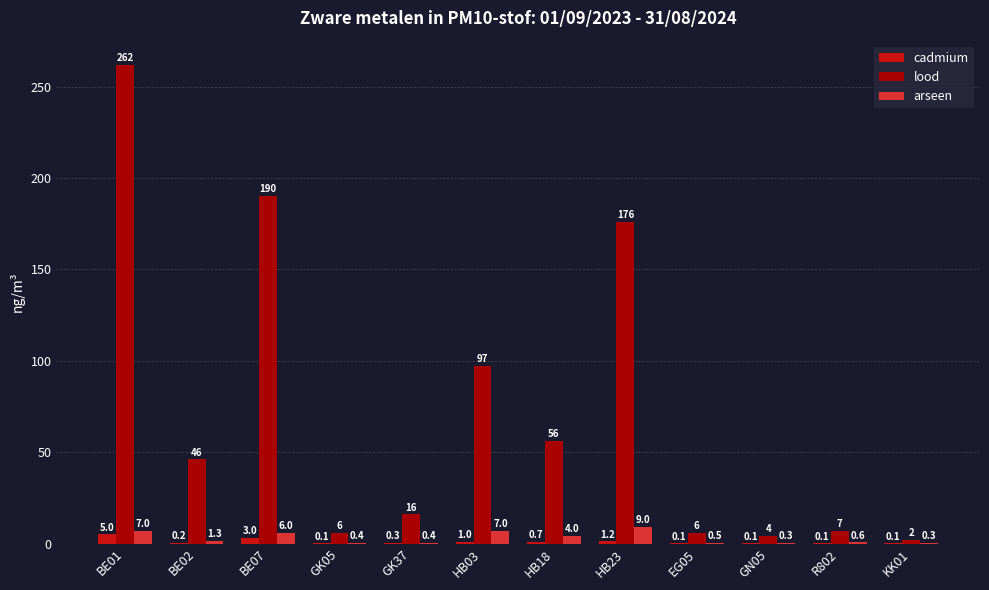

Which label corresponds to the largest value in the chart?

BE01